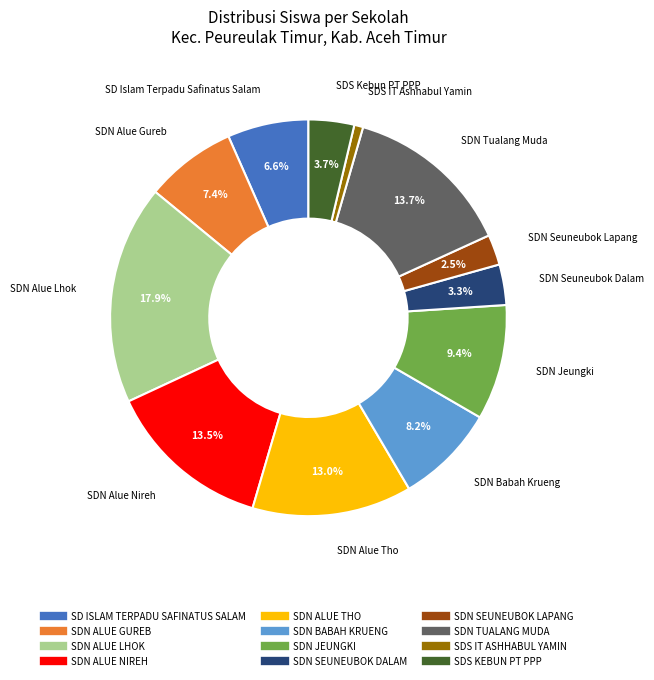

Which category has the smallest portion of the pie?

SDS IT ASHHABUL YAMIN